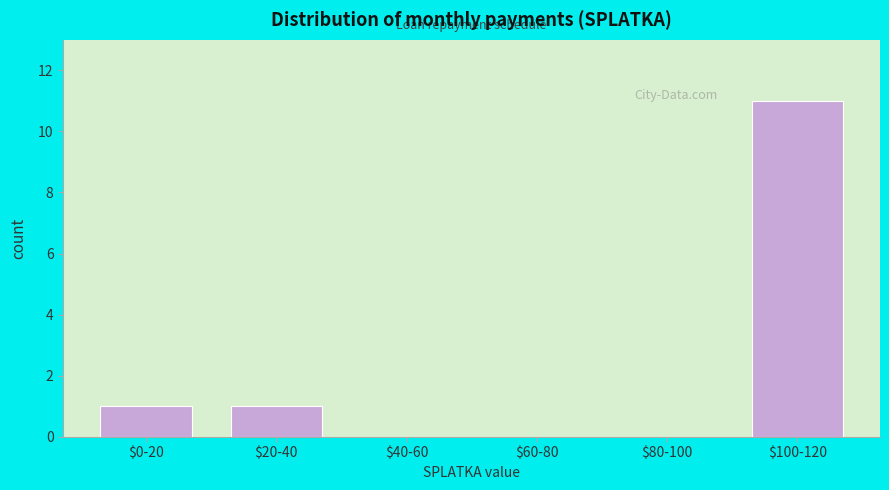

What is the sum of all values?

13